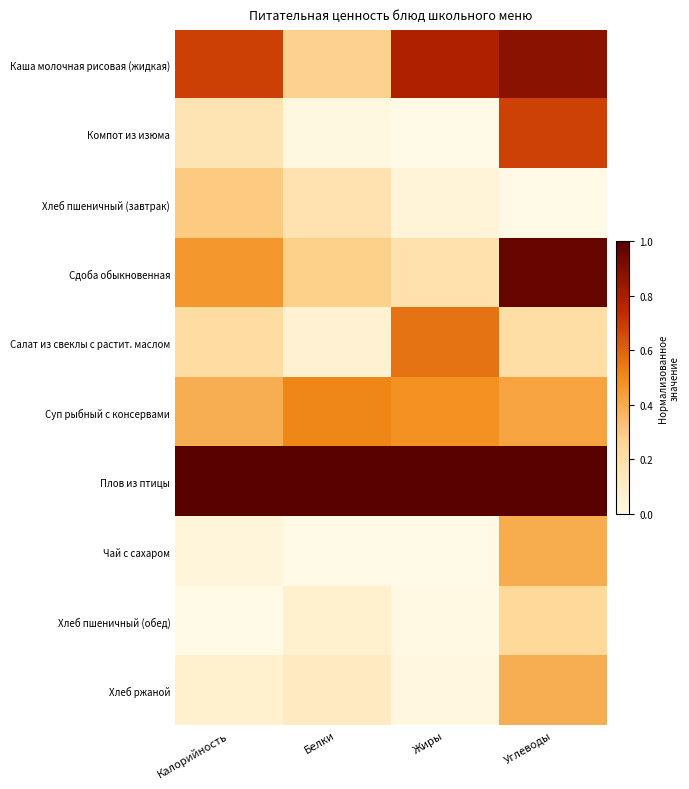

How many distinct data groups are displayed?

10